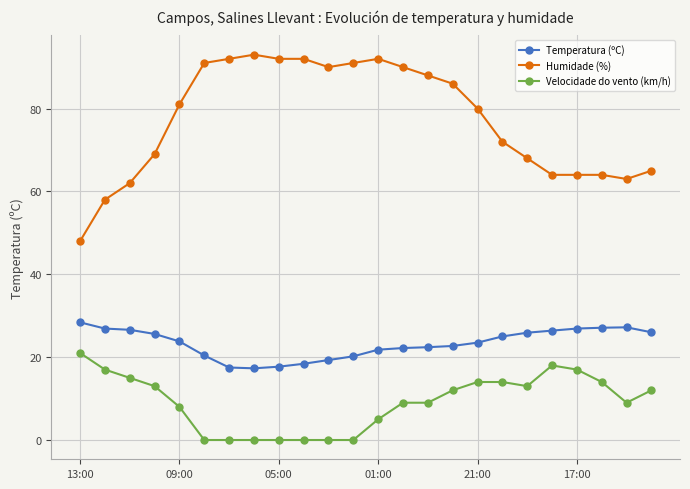

True or false: Humidade (%) and Temperatura (ºC) cross at least once.

False